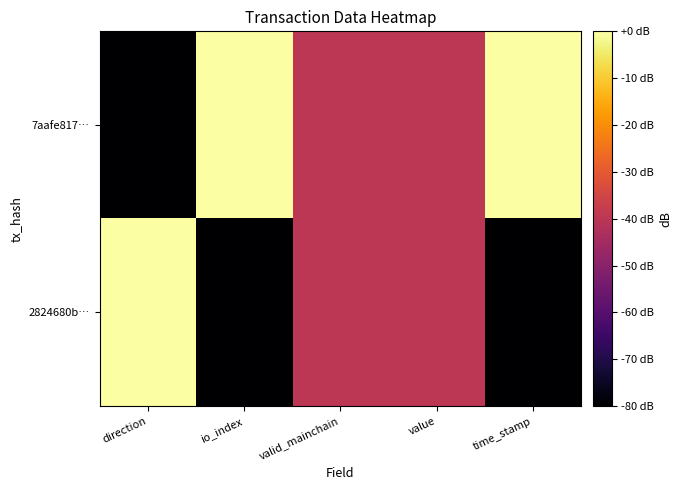

Which has a higher value, time_stamp or io_index?

time_stamp